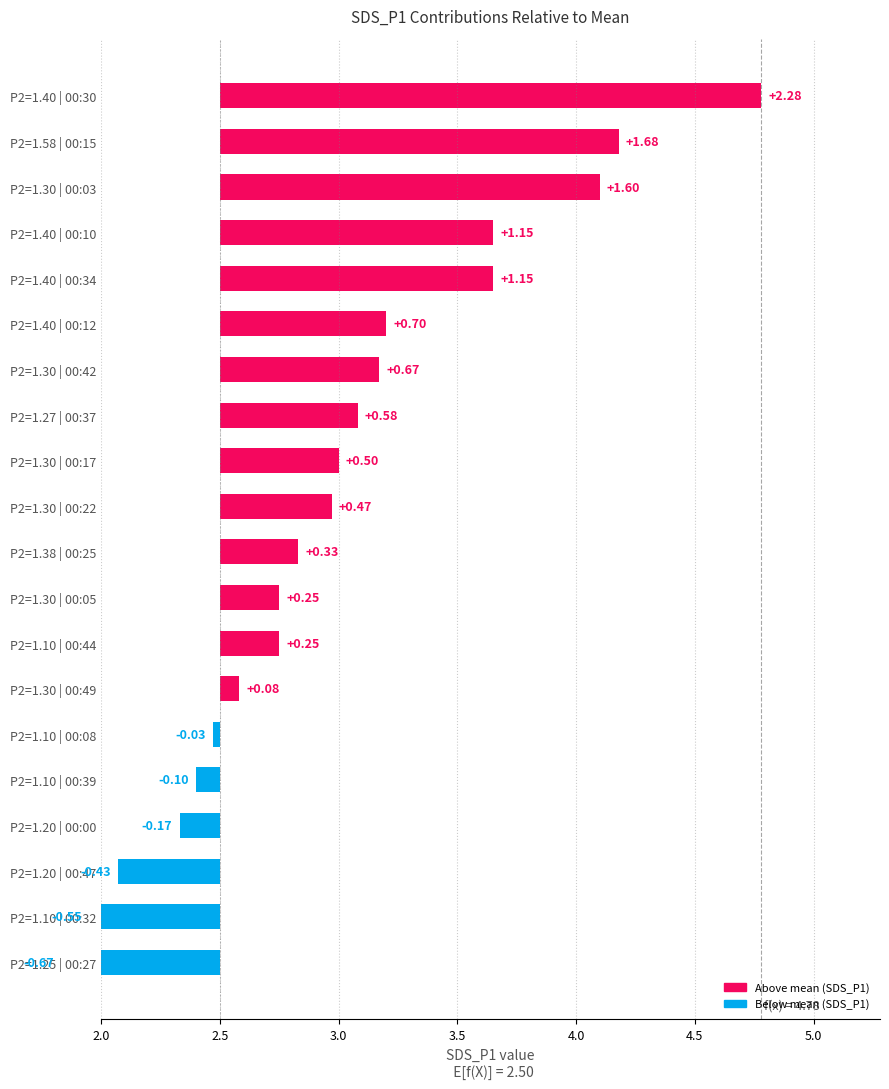

What is the value of the SDS_P1 bar at the 5th from the left?

3.6